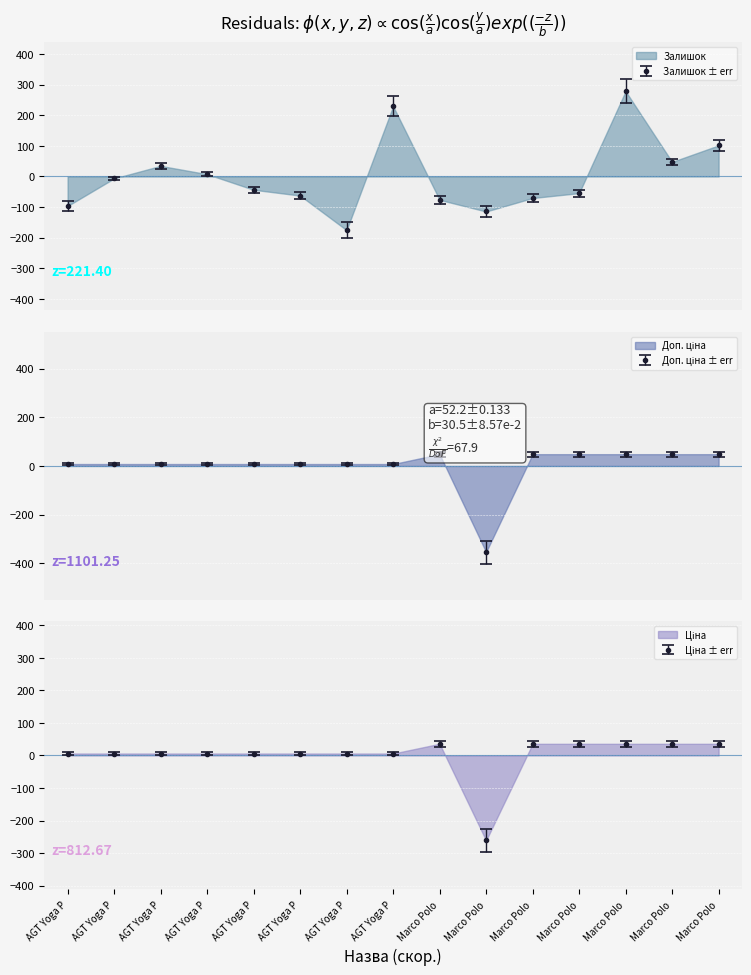

Count the number of categories in the chart.

15